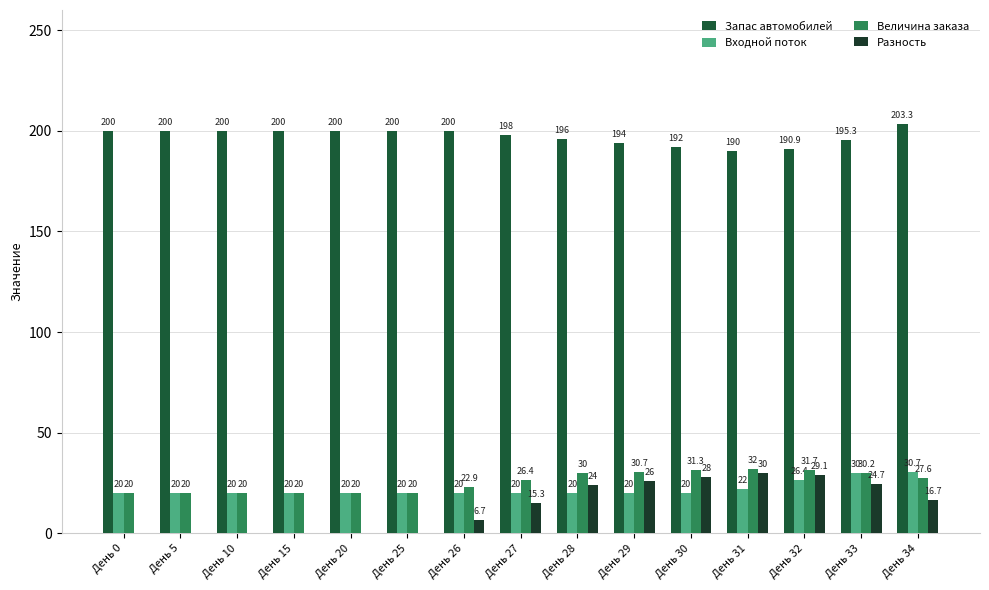

Which has a higher value, День 34 or День 30?

День 34